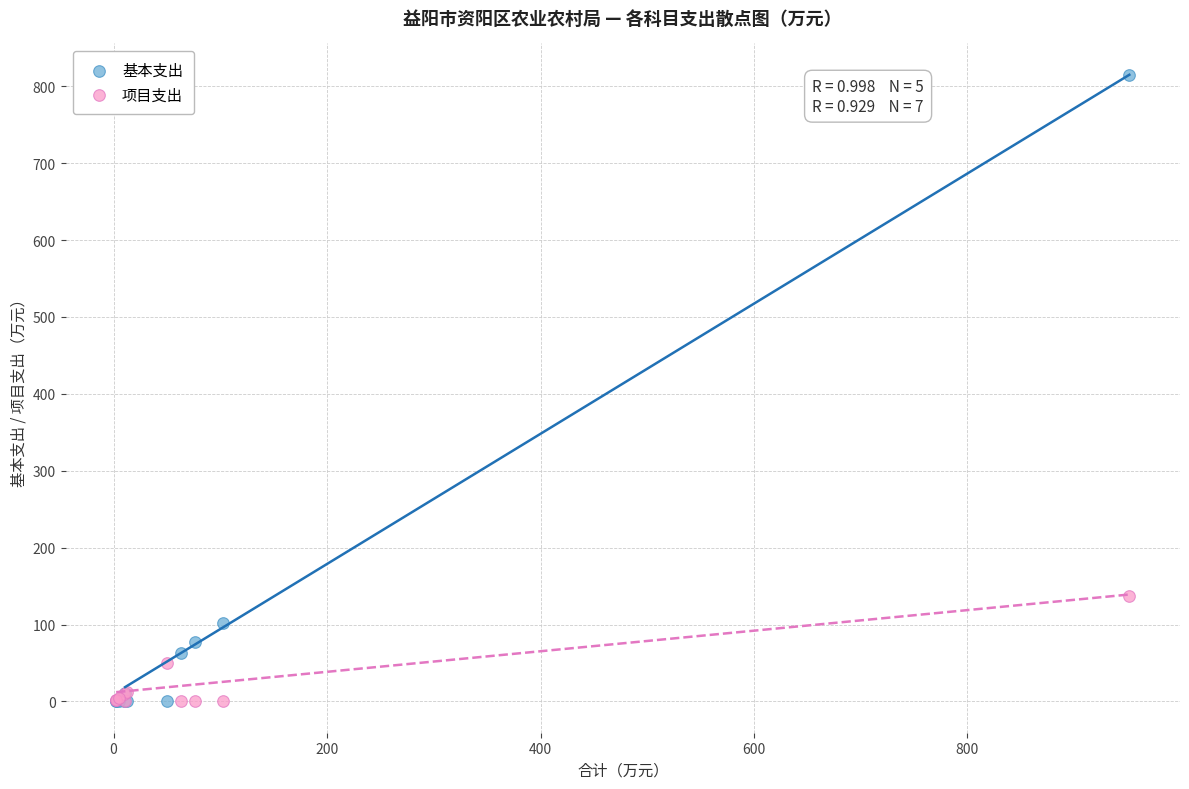

In the 基本支出 series, what Y value is closest to 407?

102.2